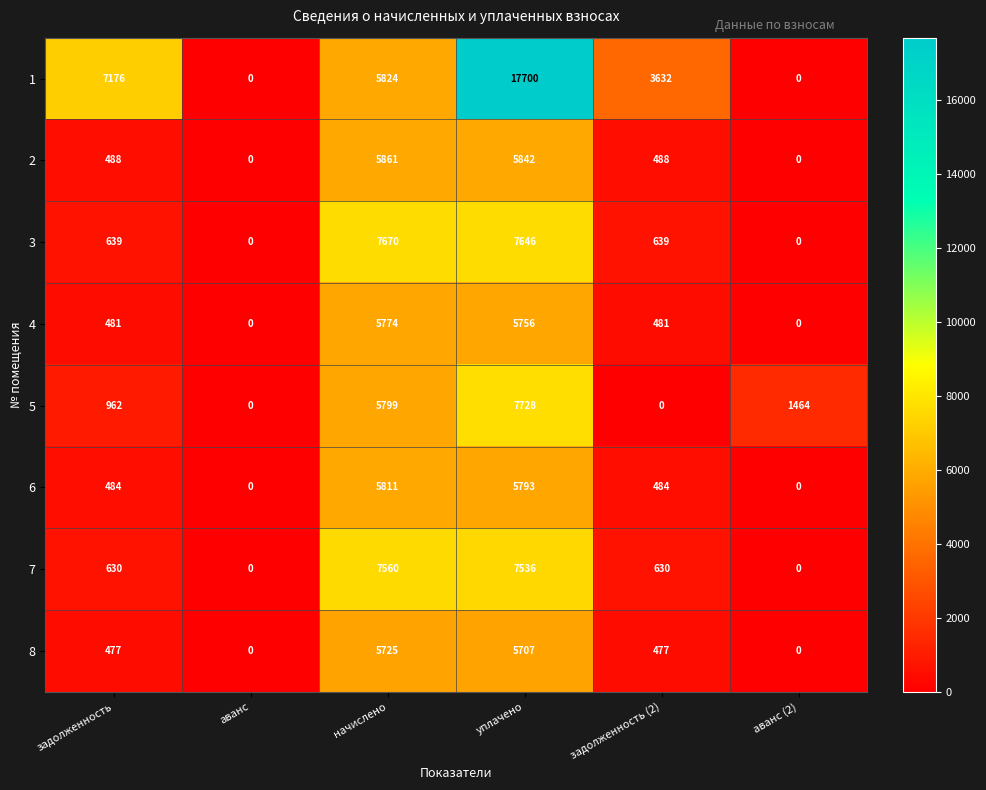

Which series has the largest total across all categories?

1